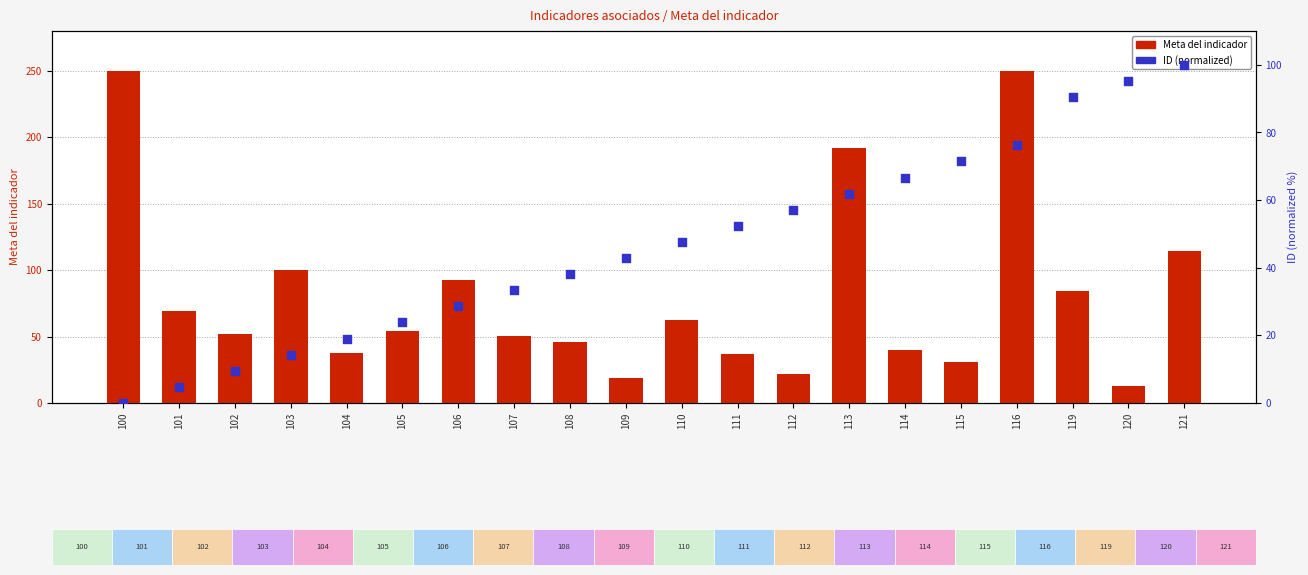

What are all the series names shown in the legend?

Meta del indicador, ID (normalized)